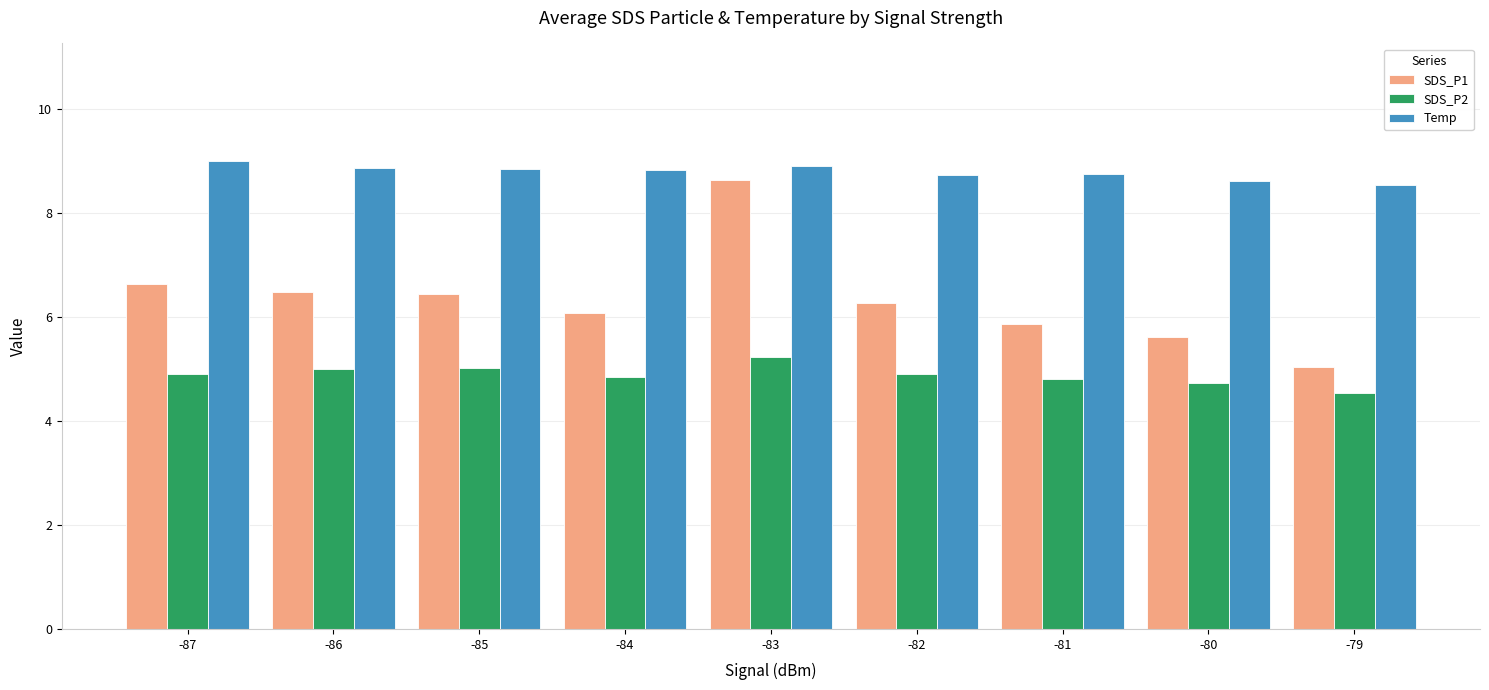

What is the difference between the SDS_P1 values at -82 and -86?

0.2